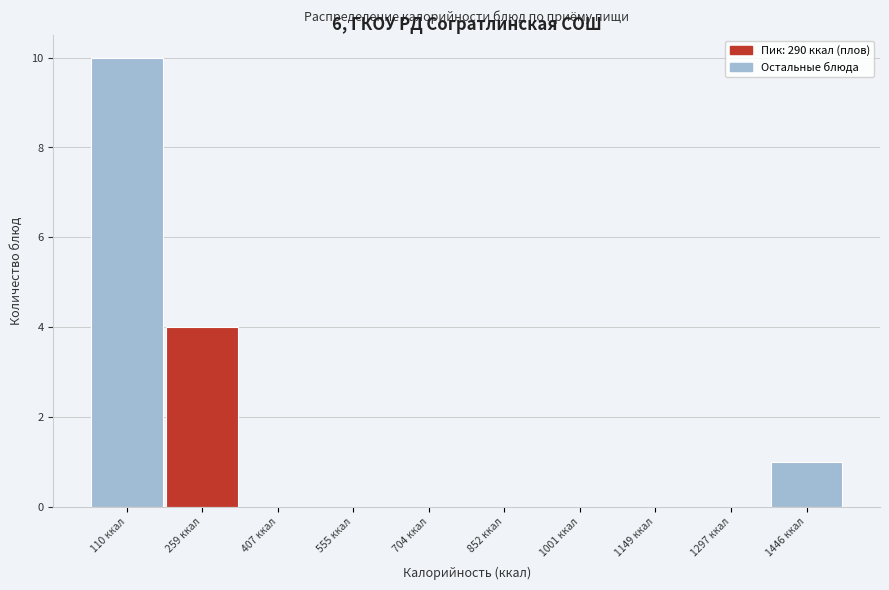

Over which range of the x-axis is the bar tallest?

40 to 180